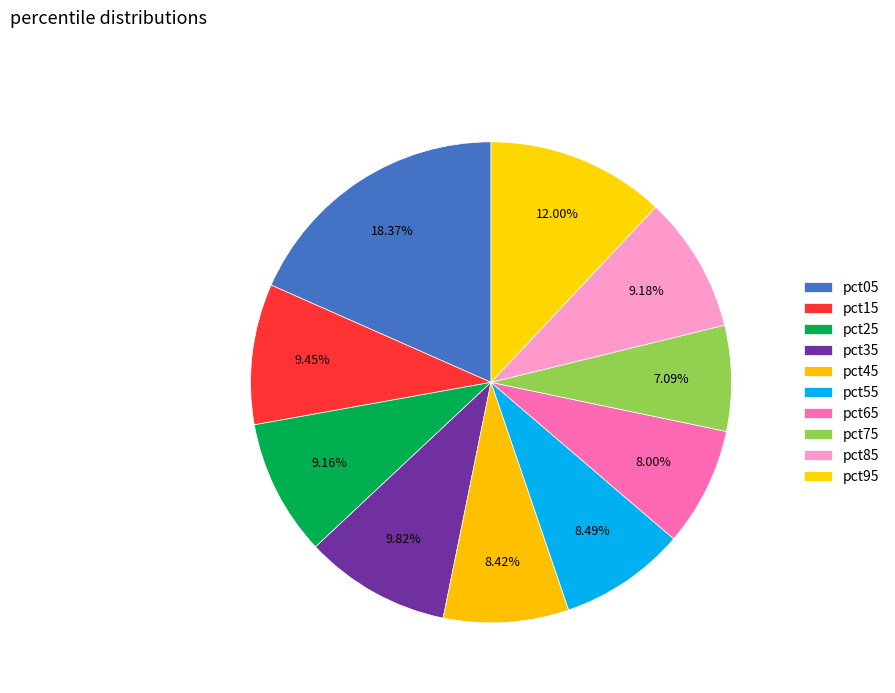

How many slices are in this pie chart?

10